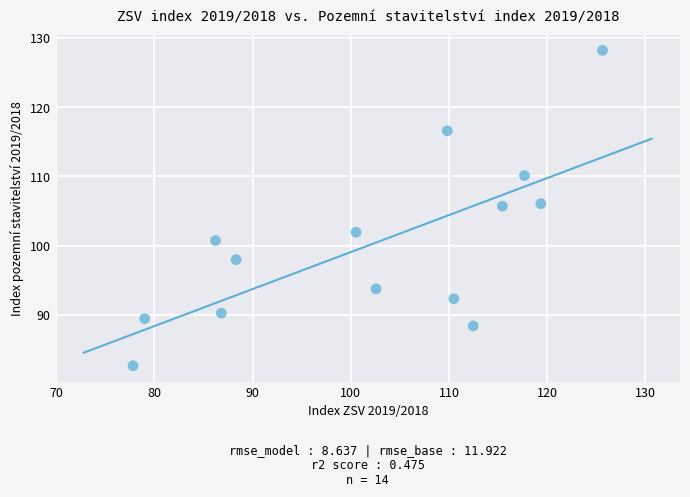

What is the range of Y values (max minus min)?

45.6